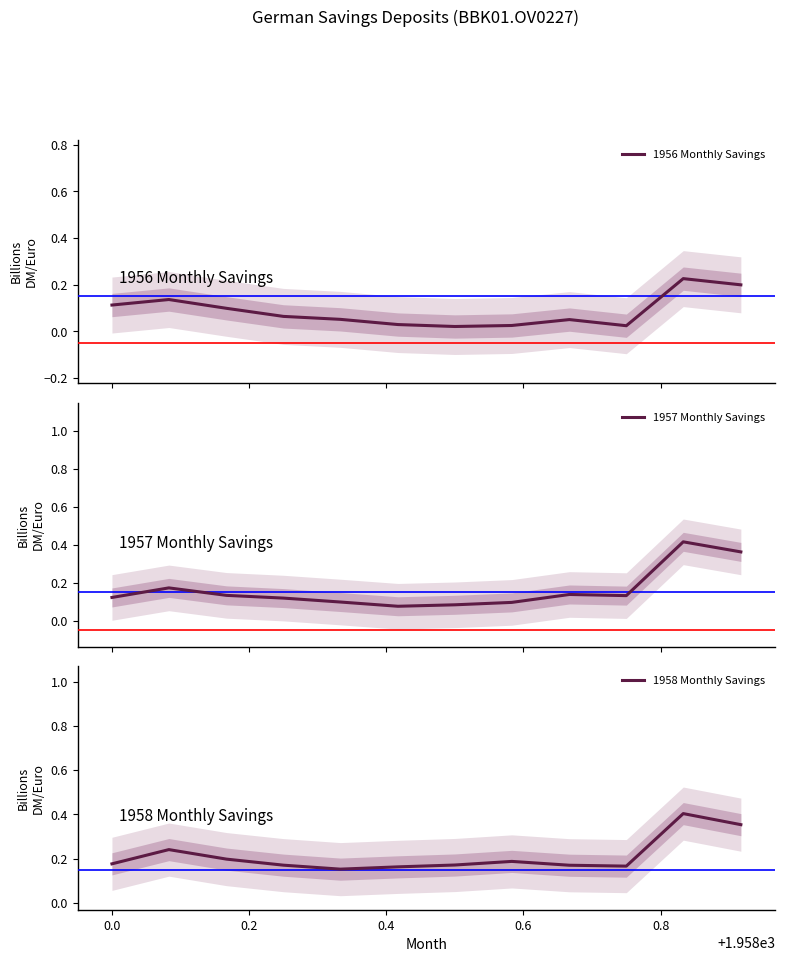

How many interior local peaks does the 1957 Monthly Savings series have?

3